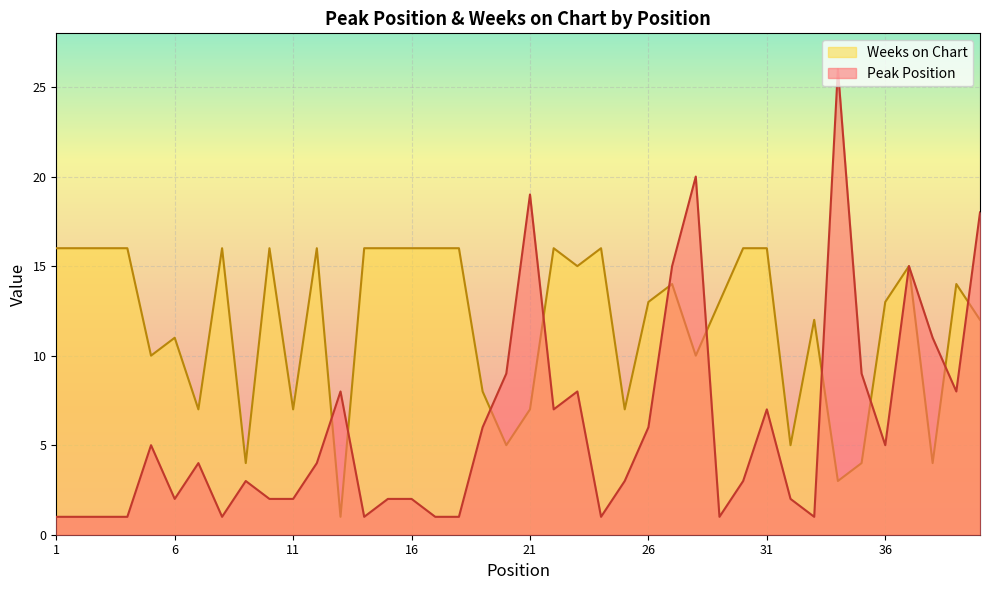

How many values in the Peak Position series are below 4?

20